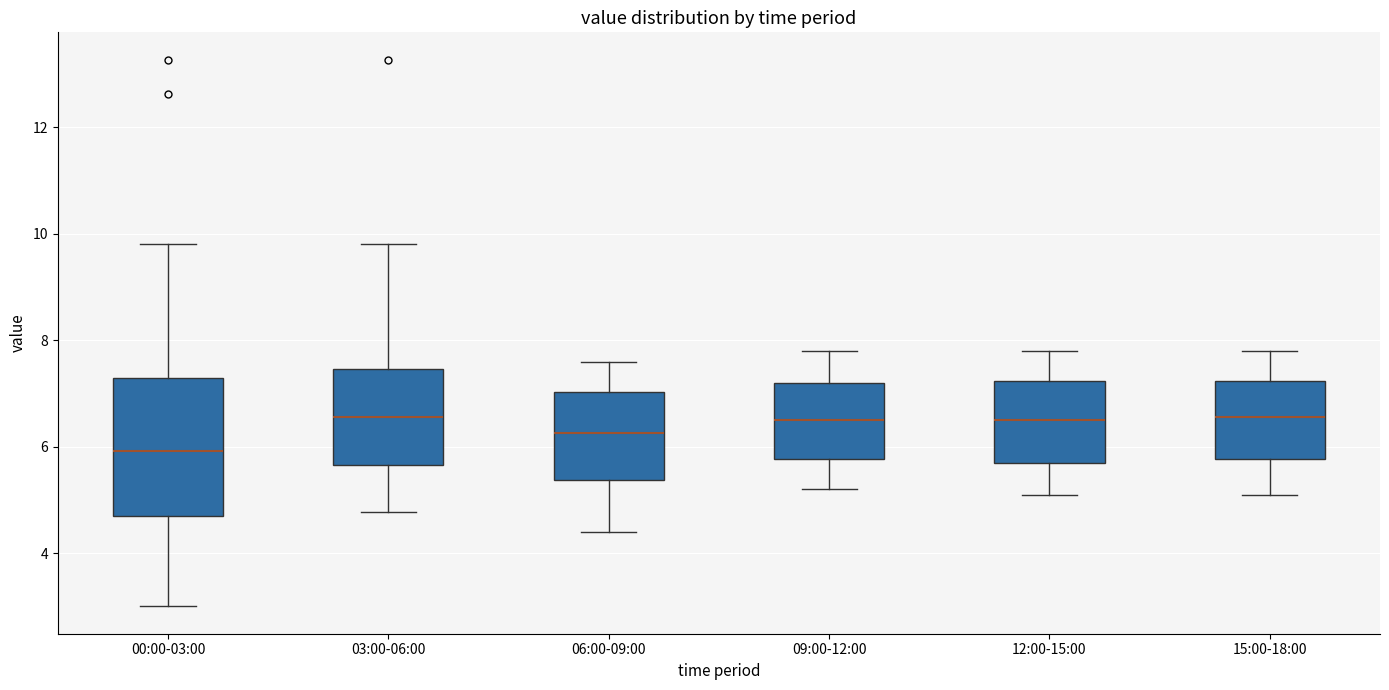

Reading left to right, transcribe this box plot: for each box, give where its median line is, the range the box spans, and where its two whiskers end, as read against the y-axis. The values are not printed on the chart, so give them approximately, as read against the axis.

00:00-03:00: median 6.0, box 4.6 to 7.2, whiskers 3.0 to 9.8
03:00-06:00: median 6.6, box 5.6 to 7.4, whiskers 4.8 to 9.8
06:00-09:00: median 6.2, box 5.4 to 7.0, whiskers 4.4 to 7.6
09:00-12:00: median 6.6, box 5.8 to 7.2, whiskers 5.2 to 7.8
12:00-15:00: median 6.6, box 5.8 to 7.2, whiskers 5.2 to 7.8
15:00-18:00: median 6.6, box 5.8 to 7.2, whiskers 5.2 to 7.8